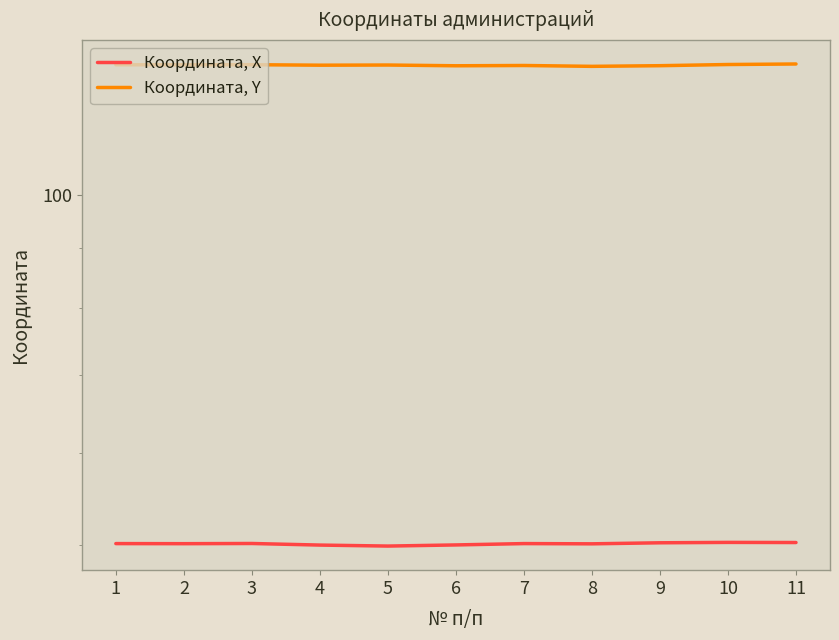

Is the value of Координата, Y at 3 greater than the value of Координата, Х at 3?

Yes